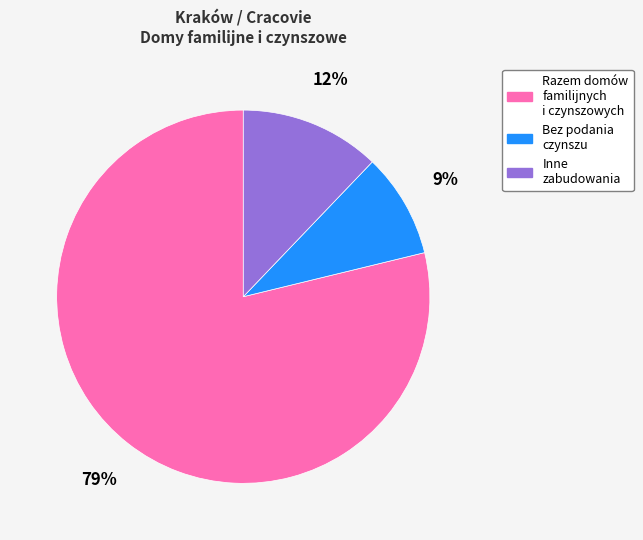

Does any single category account for the majority?

Yes